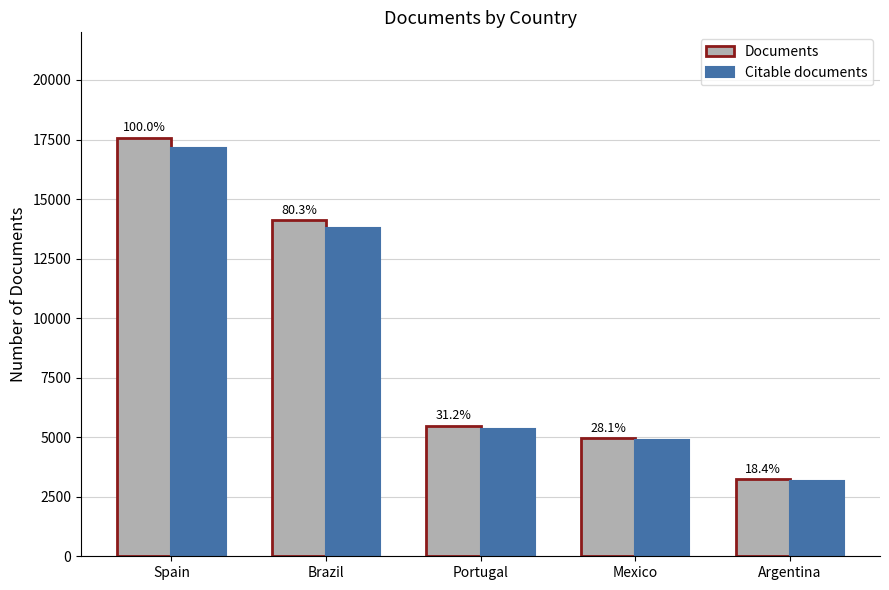

What is the sum of all Citable documents values?

44291